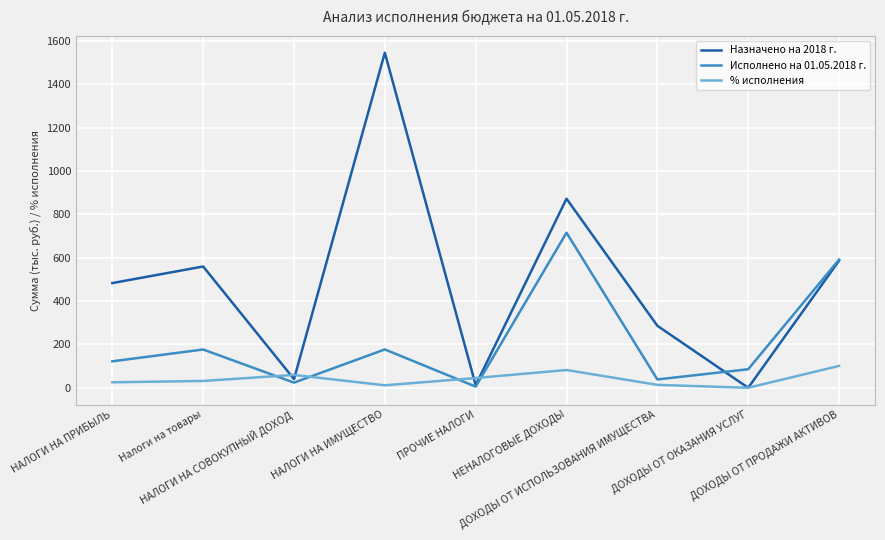

Which category has the highest value in the Исполнено на 01.05.2018 г. series?

НЕНАЛОГОВЫЕ ДОХОДЫ